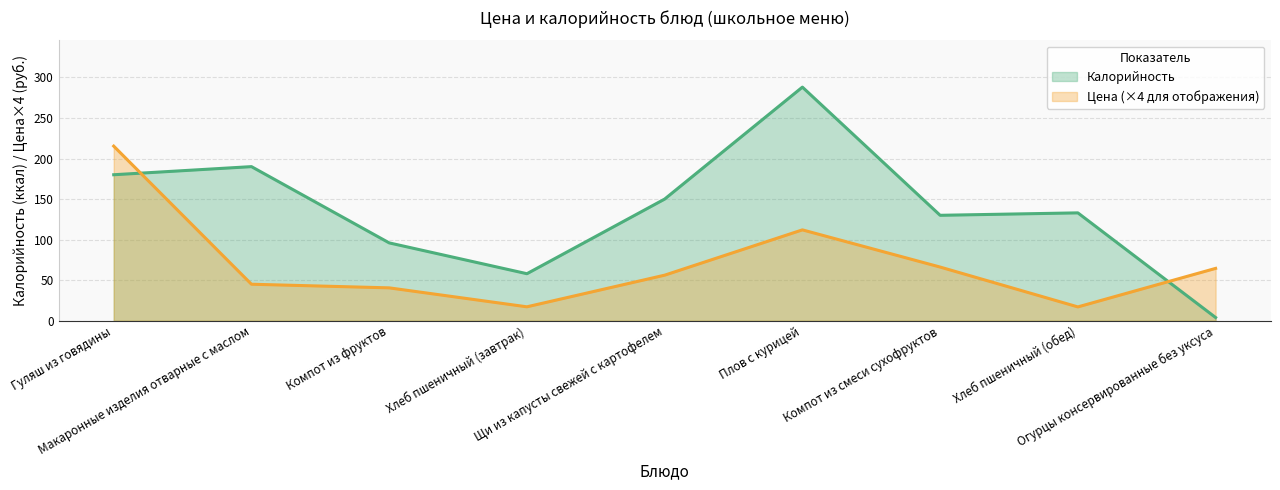

How many values in the Калорийность series exceed 133?

4